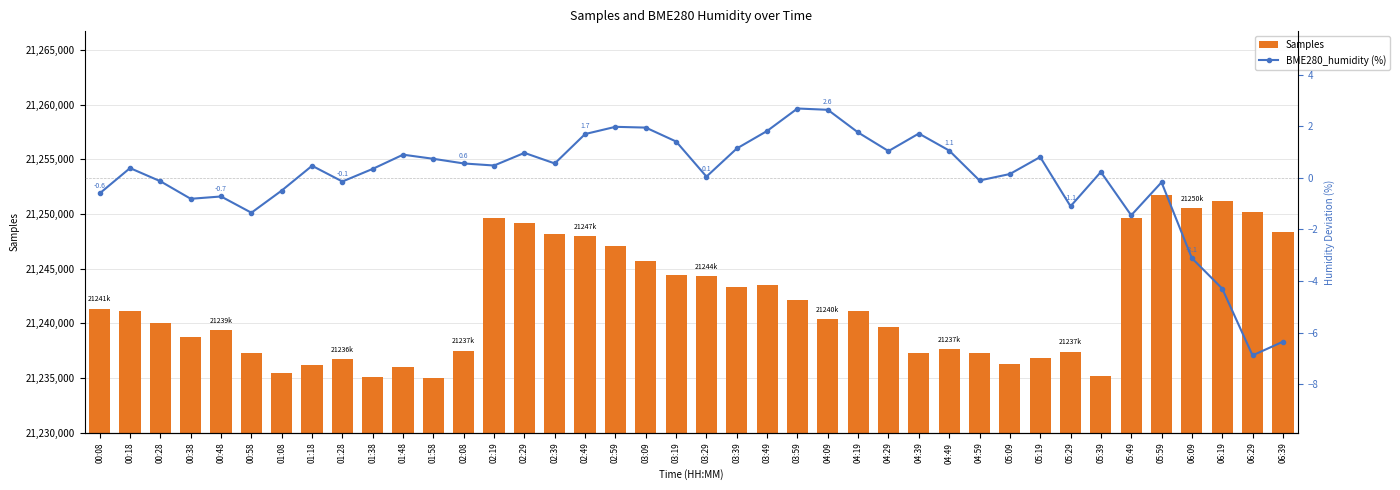

Which category has the lowest value in the BME280_humidity (%) series?

06:29